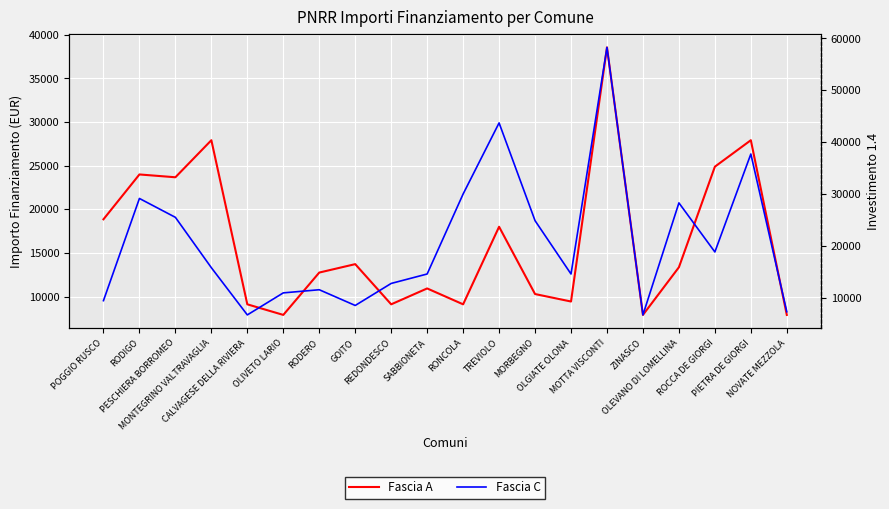

Reading left to right, list all the values displayed in this chart.

Fascia A: 18854	23996	23673	27922	9105	7891	12747	13712	9105	10926	9105	17997	10284	9427	38565	7891	13354	24887	27922	7891
Fascia C: 9427	29136	25494	15782	6677	10926	11533	8498	12747	14568	29995	43707	24853	14568	58272	6677	28281	18817	37708	7284